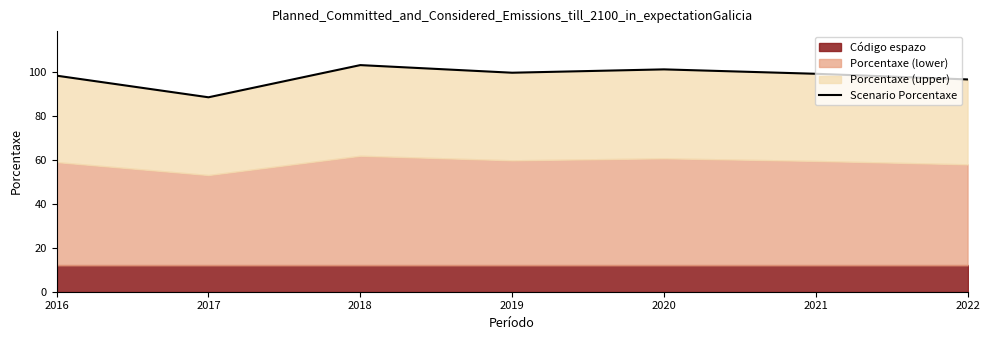

Reading left to right, transcribe all the data shown in this chart.

2016=98.1	2017=88.3	2018=102.9	2019=99.5	2020=101.0	2021=99.0	2022=96.4